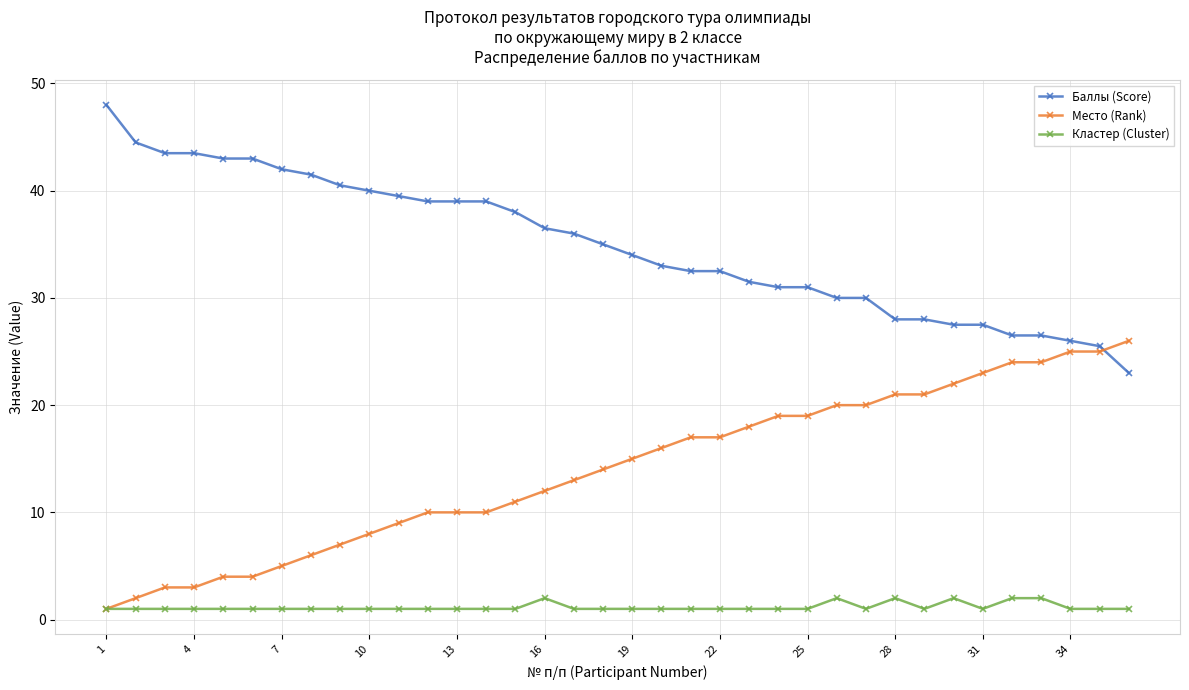

True or false: Кластер (Cluster) and Баллы (Score) intersect in this chart.

False